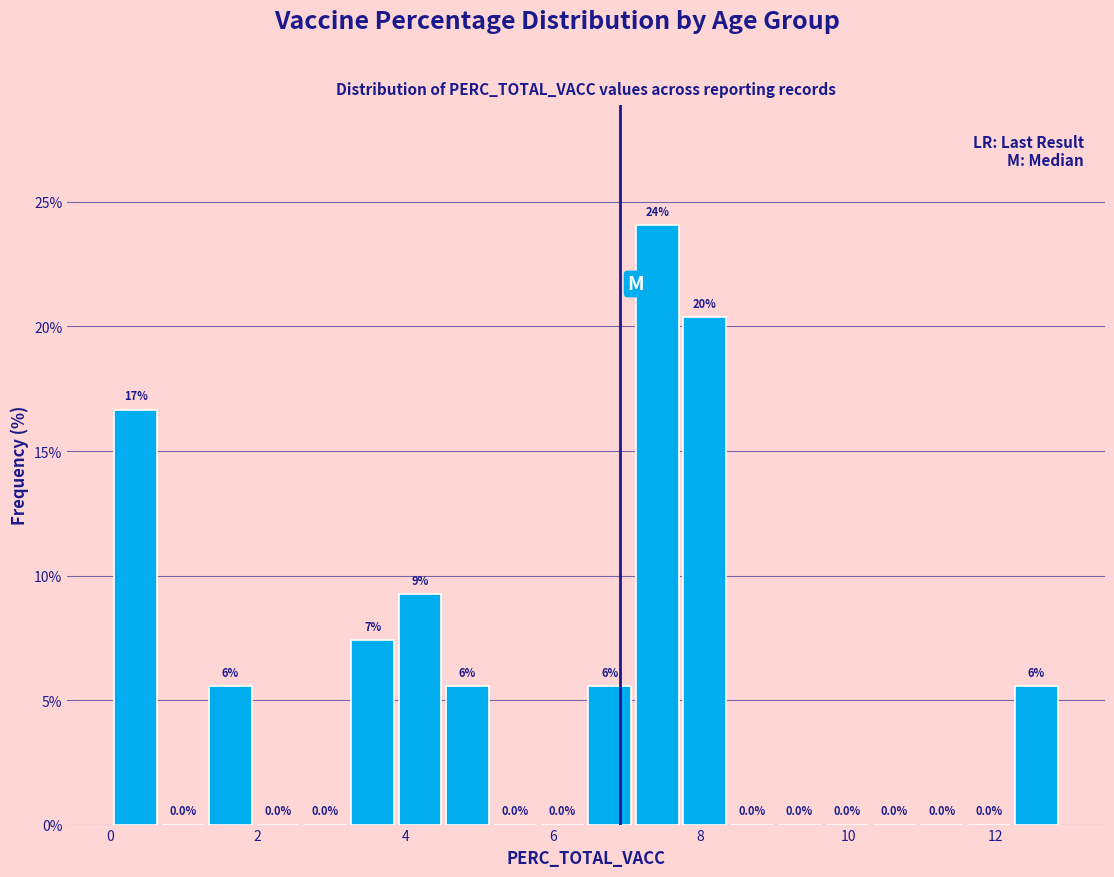

Read against the x-axis, roughly where is the centre of the tallest bar?

7.4